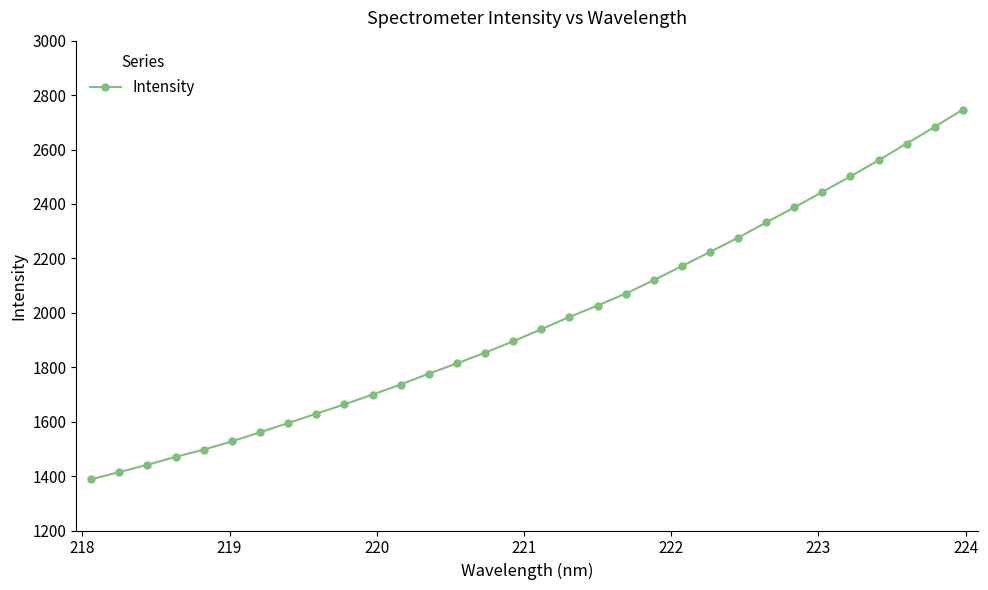

How many categories are shown in the chart?

32